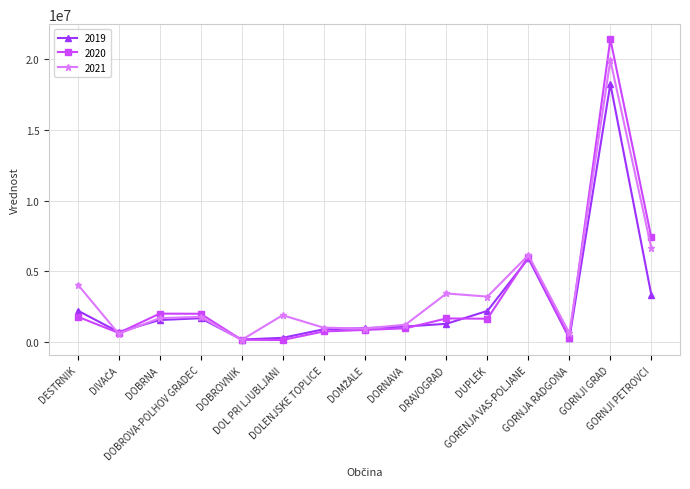

What is the label of the 4th point from the right?

GORENJA VAS-POLJANE